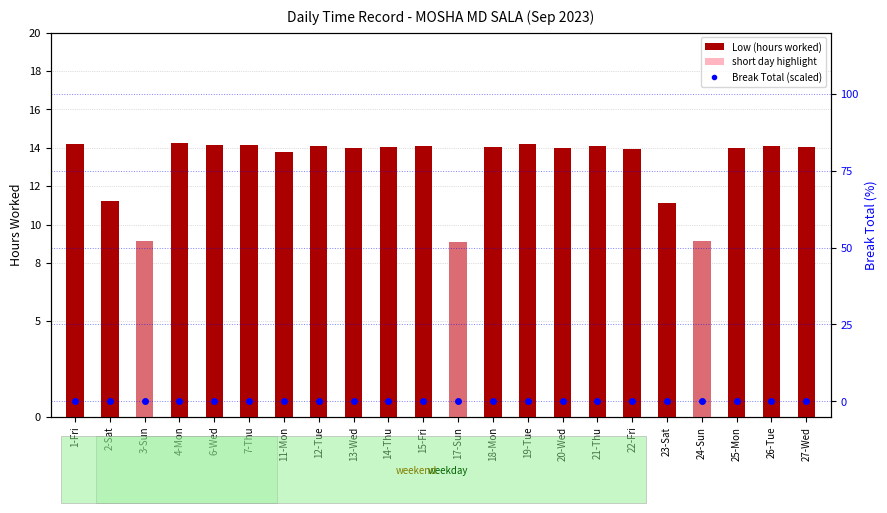

Rank the series by their average value, from highest to lowest.

Low (hours worked), Break Total (scaled)